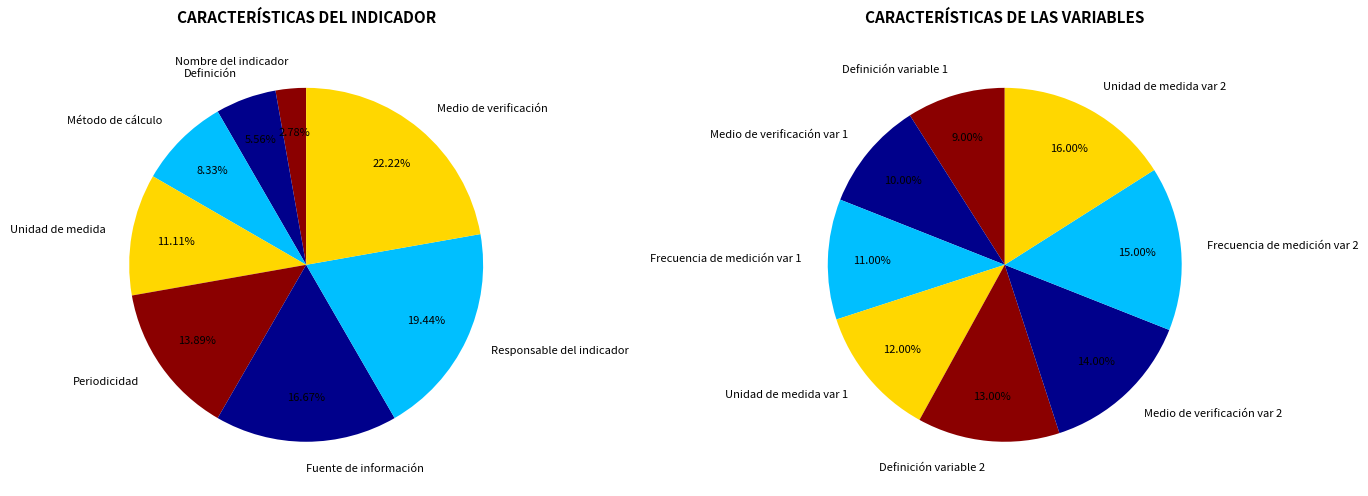

What is the total percentage of 6 and 4?

33.3%